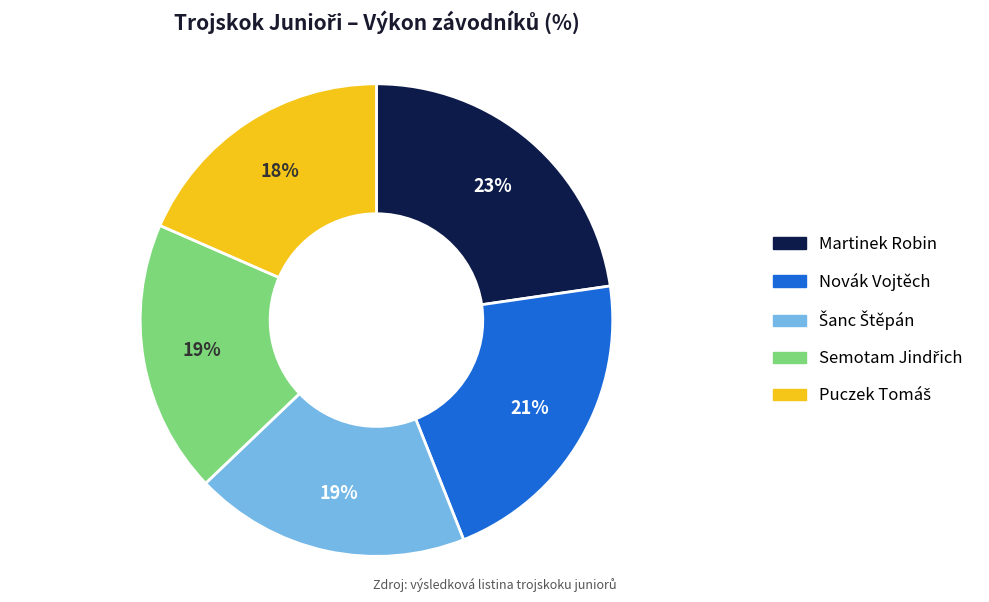

How many segments does this pie chart have?

5